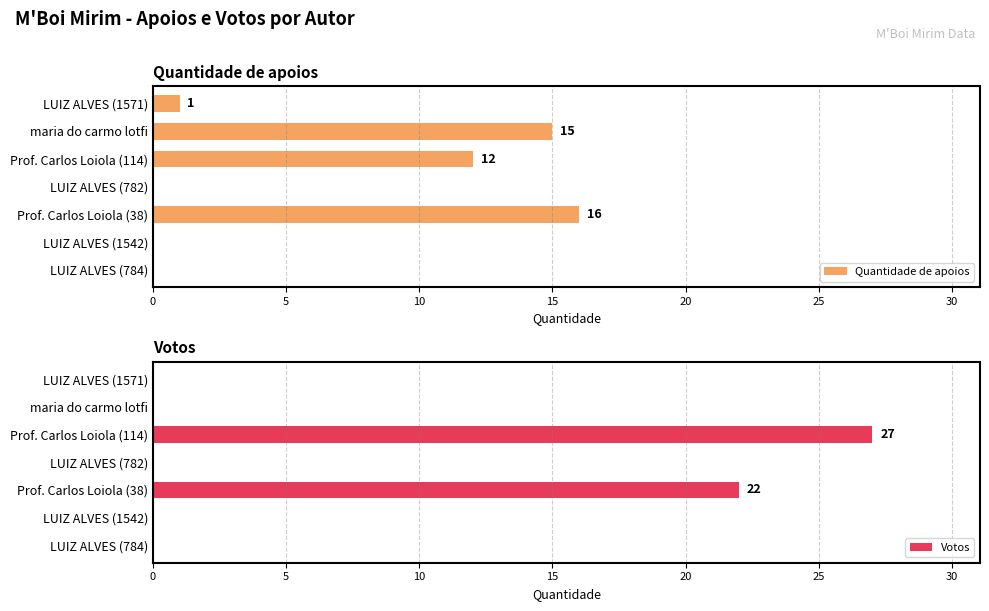

Are the bars horizontal?

Yes